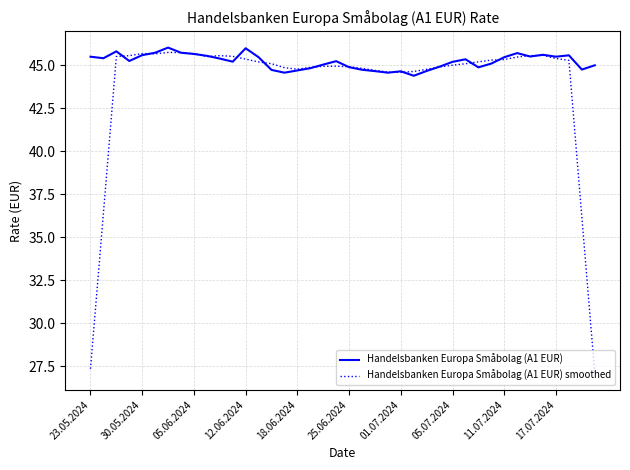

What is the maximum value shown in the chart?

46.0